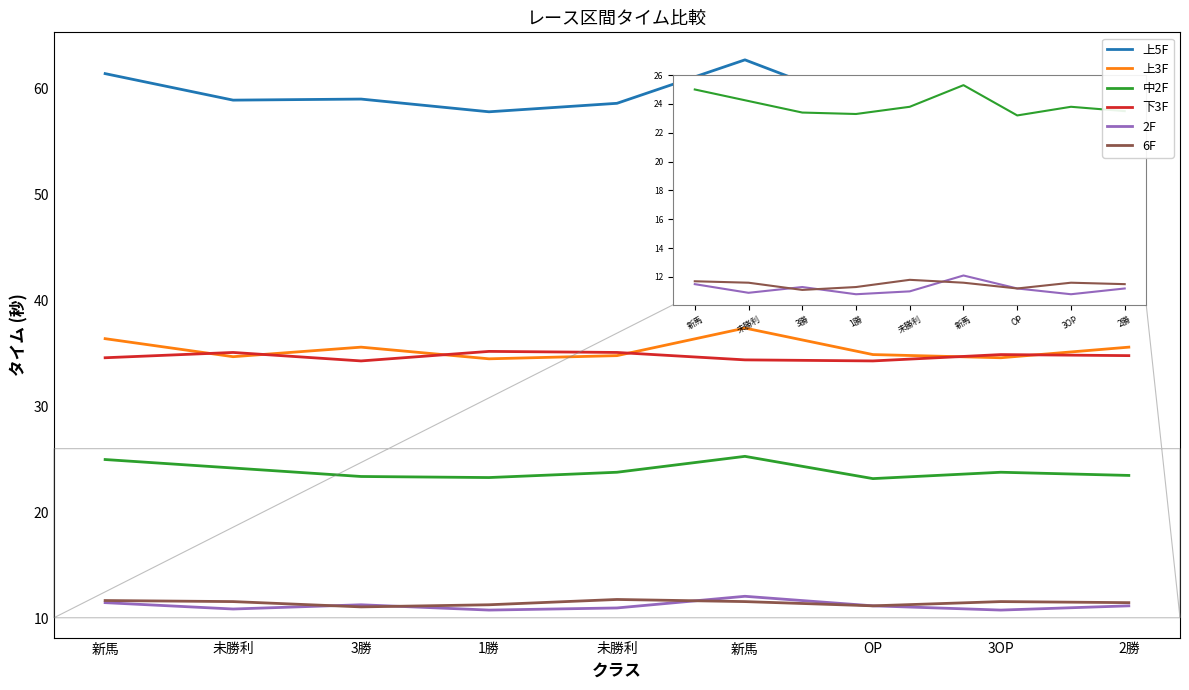

How many 下3F values are between 34 and 35?

6